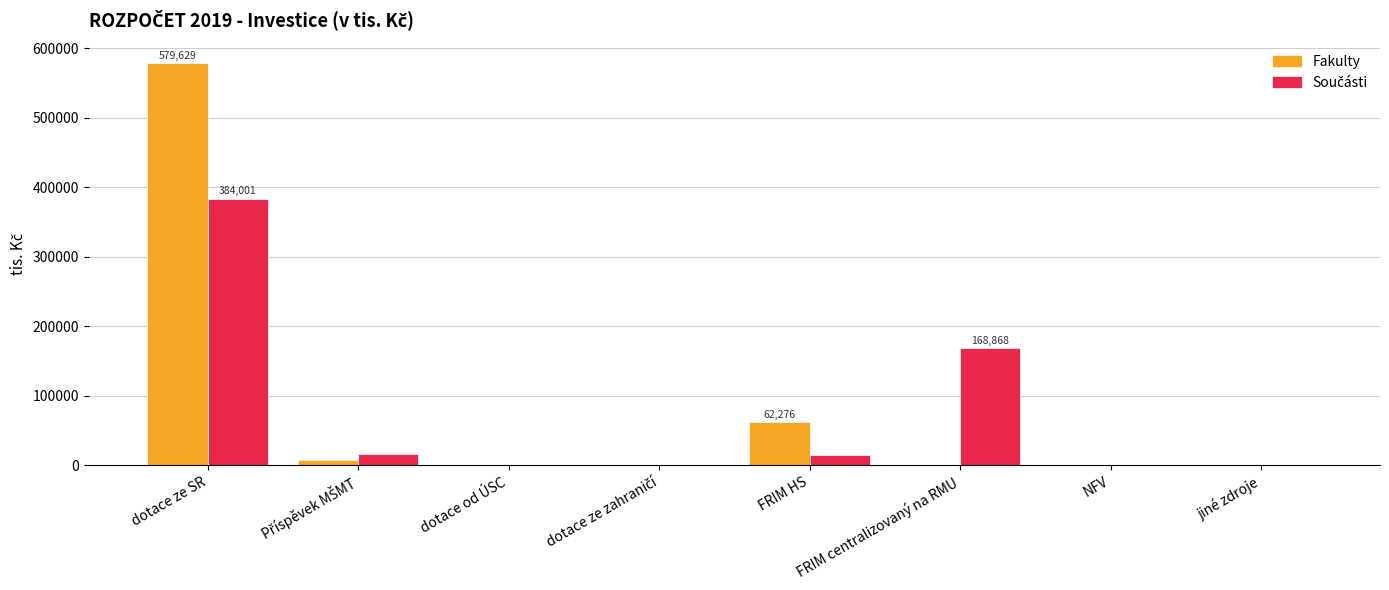

Where is Fakulty nearest to the value 289814?

FRIM HS